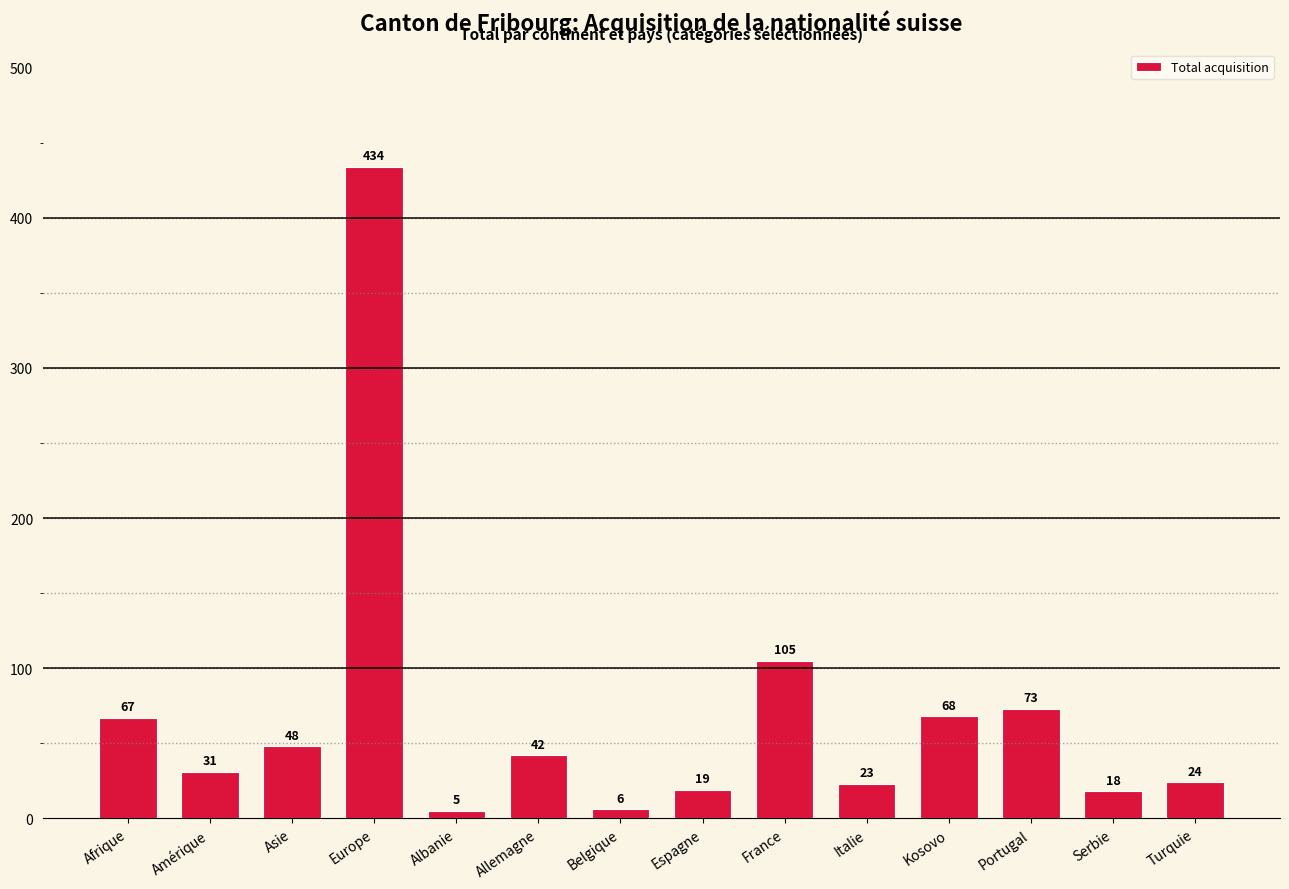

What is the label of the 3rd bar from the left?

Asie